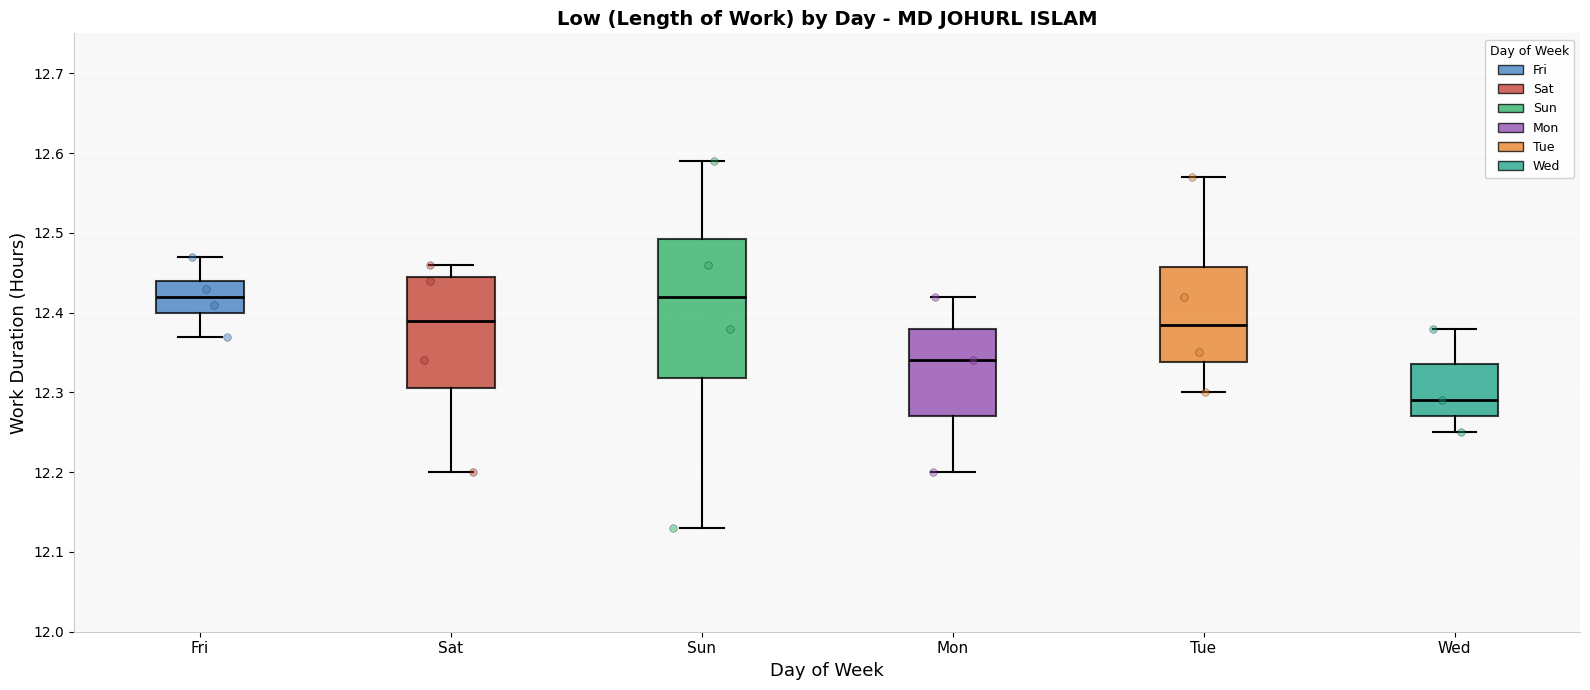

Which box's median line is the lowest?

Wed